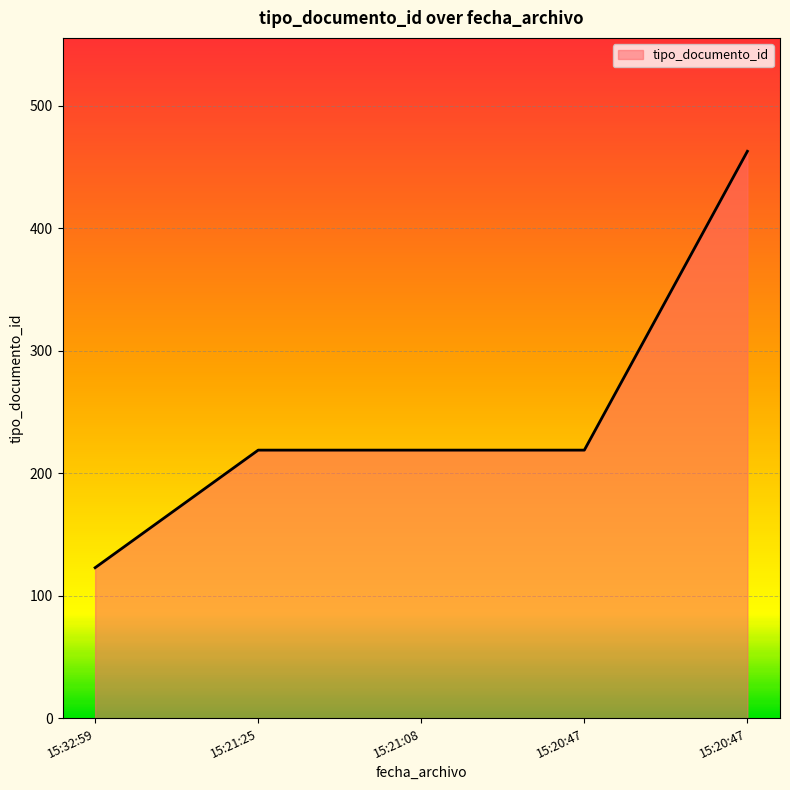

Which category has the highest value across all series?

15:20:47